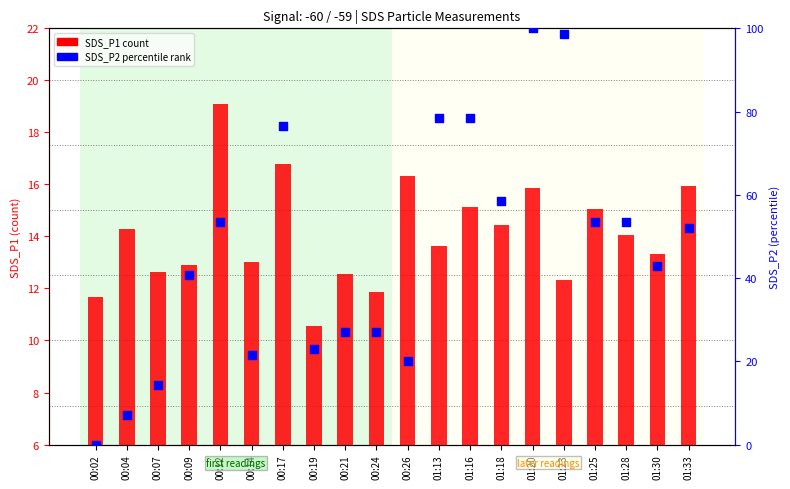

Which series reaches the maximum Y coordinate?

SDS_P2 (percentile rank)